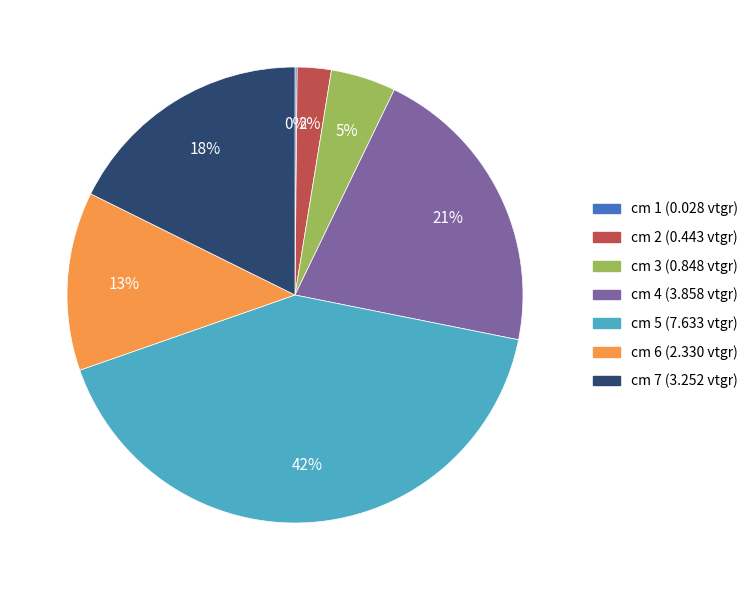

Does cm 6 account for over 50% of the chart?

No